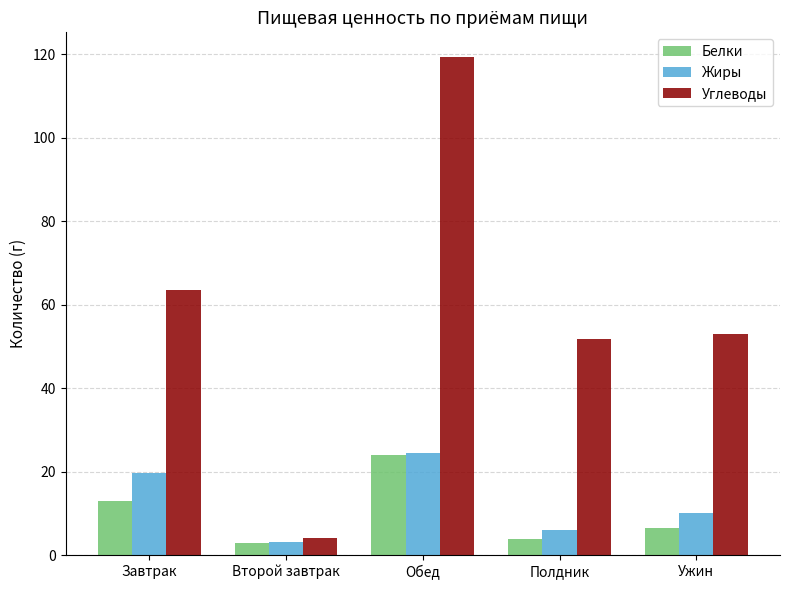

What is the label of the 1st bar from the left?

Завтрак